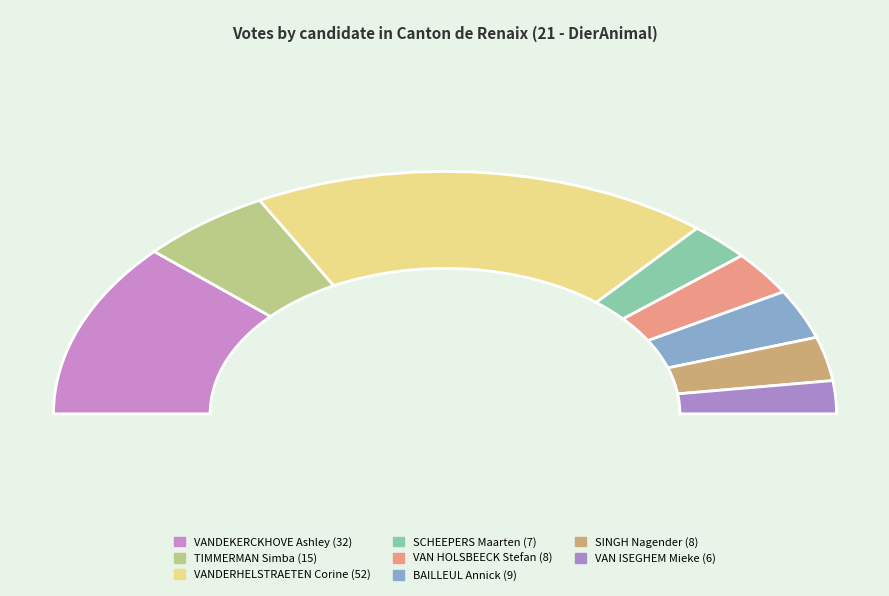

True or false: VAN HOLSBEECK Stefan accounts for 1% of the total.

False